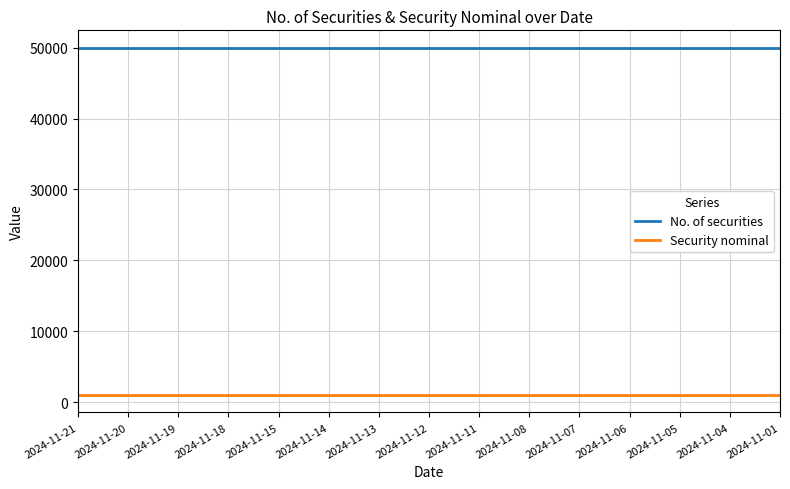

What are all the series names shown in the legend?

No. of securities, Security nominal